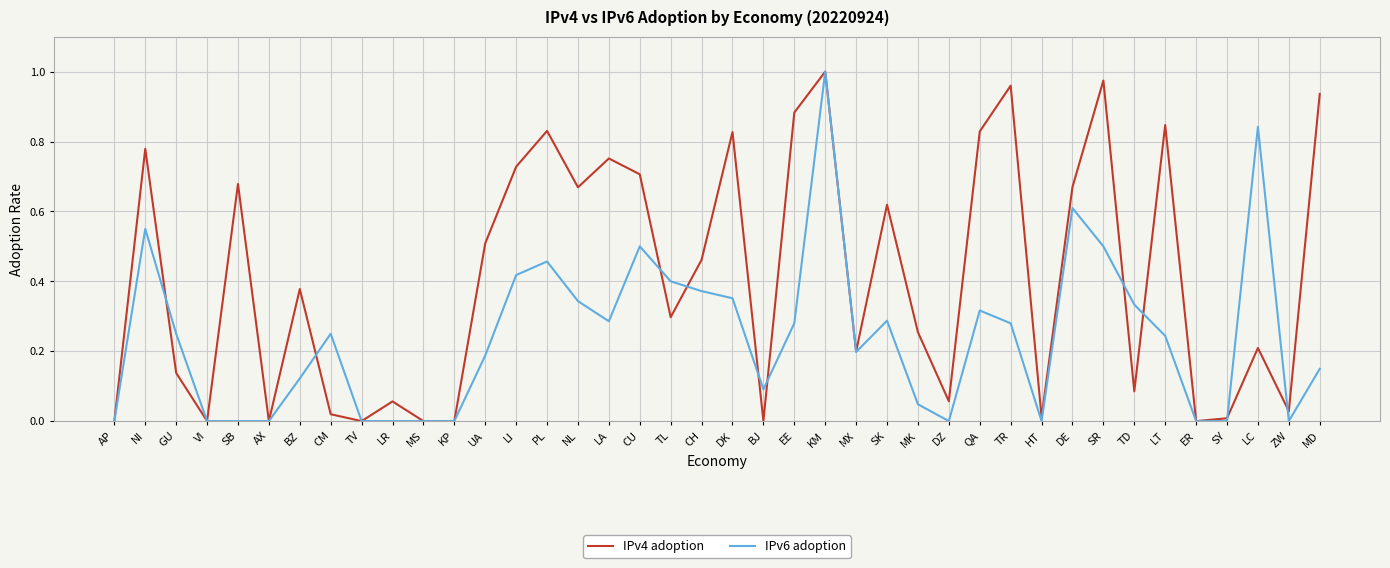

Where is the first local maximum for IPv4 adoption?

NI